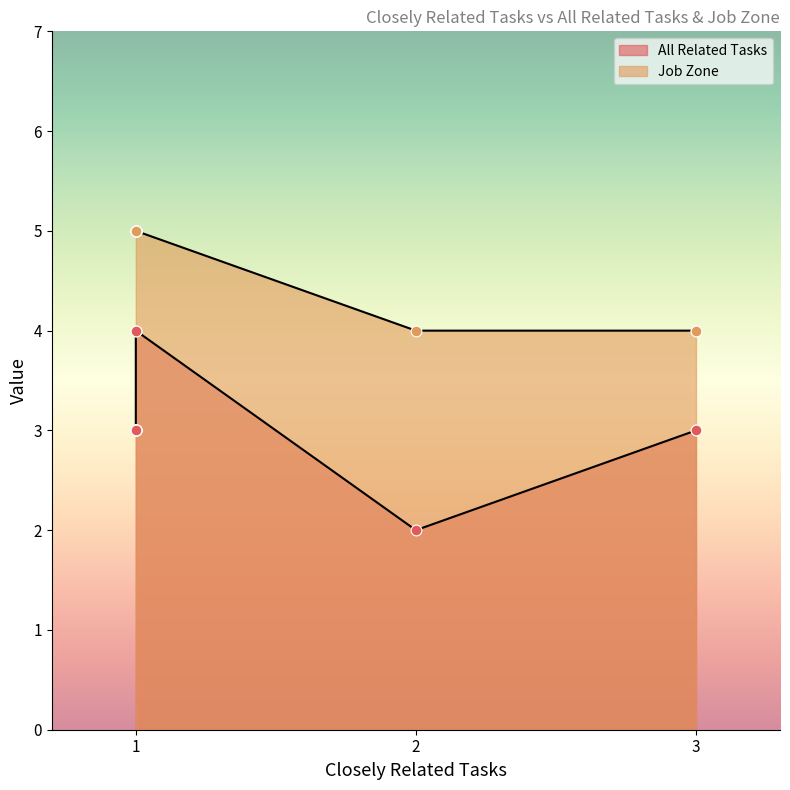

What is the total value across all series at 1?

9